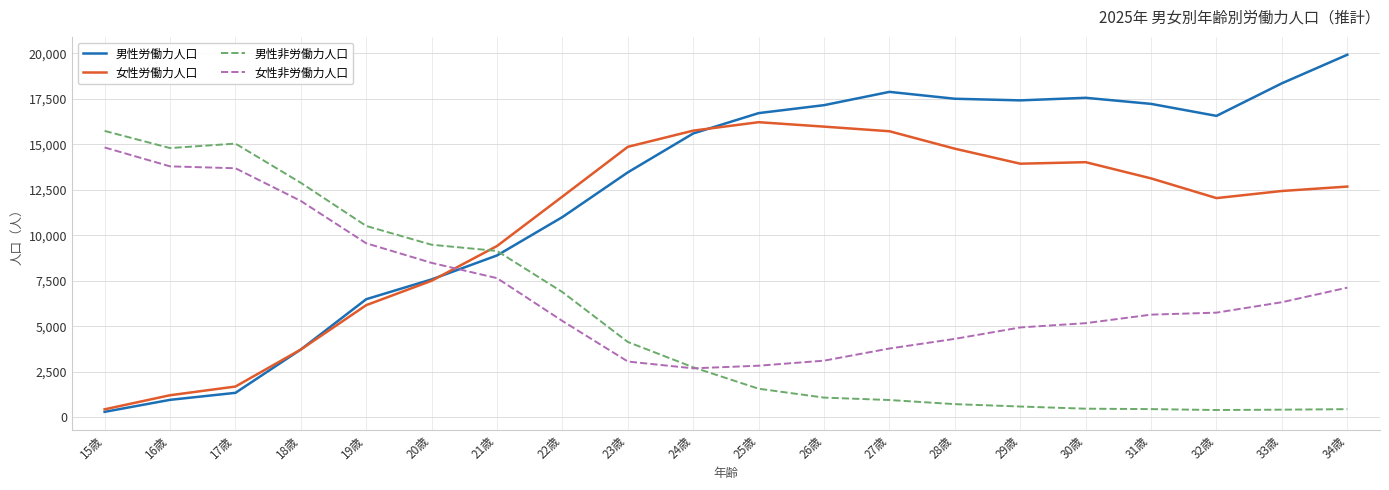

True or false: 男性労働力人口 and 女性非労働力人口 intersect in this chart.

True